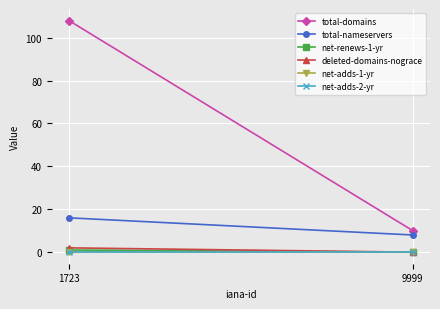

Reading left to right, transcribe all the data shown in this chart.

total-domains: 1723=108	9999=10
total-nameservers: 1723=16	9999=8
net-renews-1-yr: 1723=1	9999=0
deleted-domains-nograce: 1723=2	9999=0
net-adds-1-yr: 1723=0	9999=0
net-adds-2-yr: 1723=0	9999=0